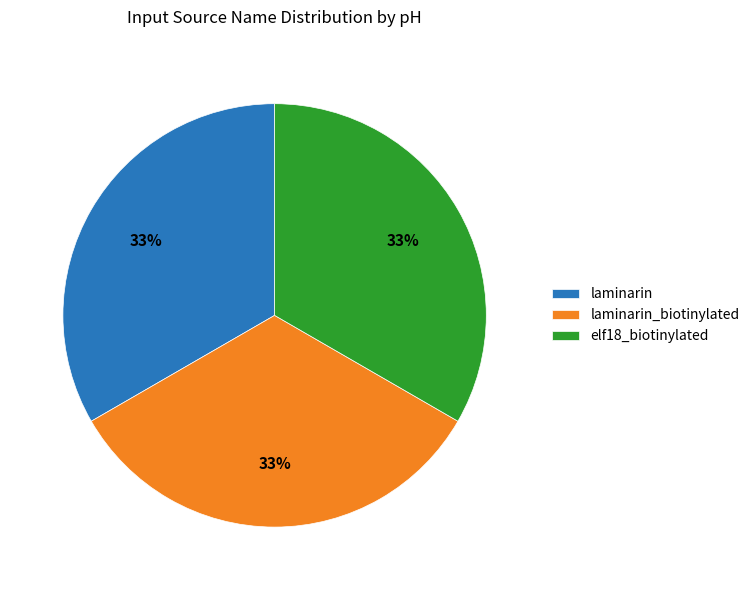

To the nearest percent, what is the average slice percentage?

33%